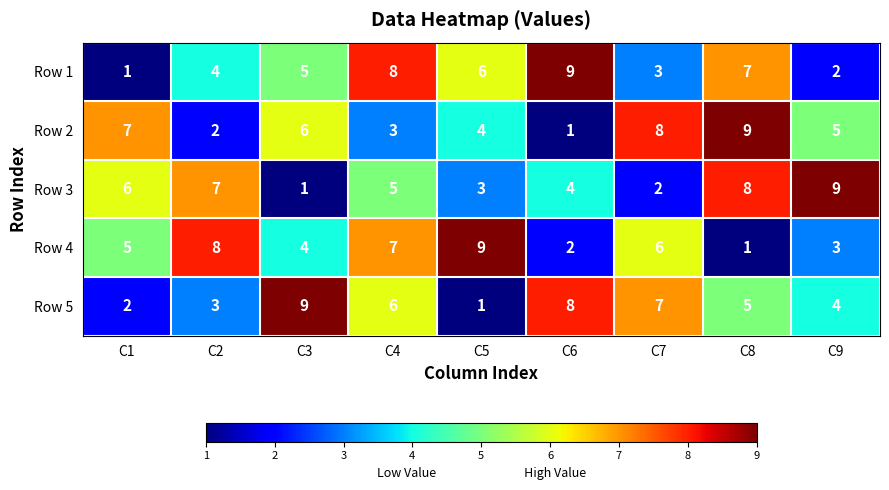

What is the difference between the highest and lowest values at C7?

6